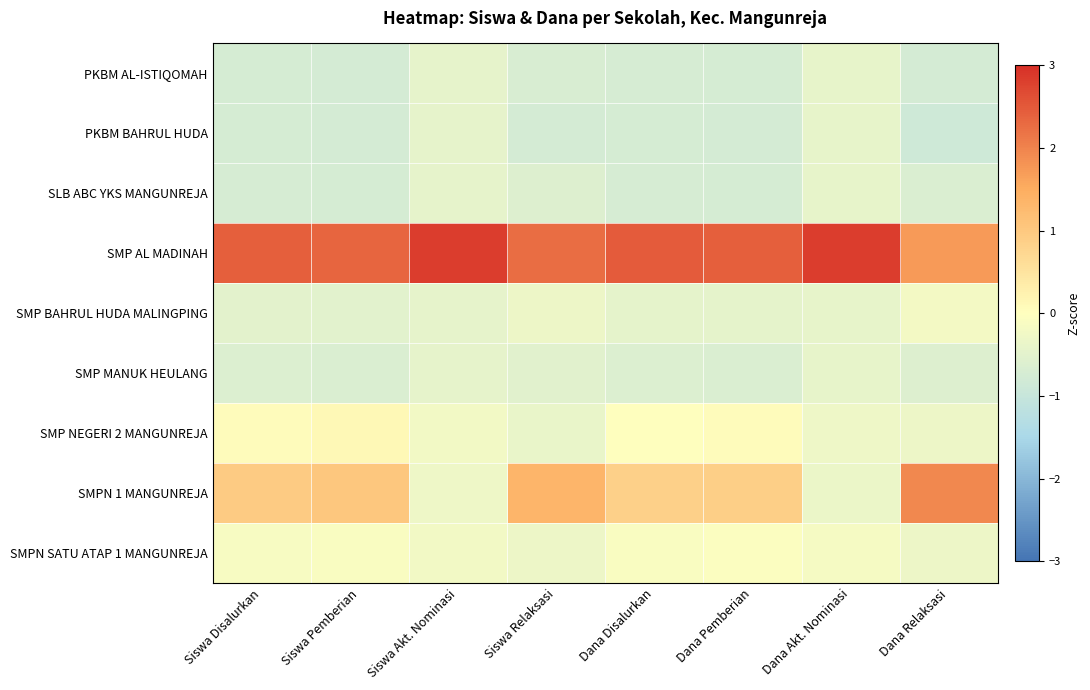

Reading left to right, transcribe all the data shown in this chart.

PKBM AL-ISTIQOMAH: Siswa Disalurkan=-0.7	Siswa Pemberian=-0.8	Siswa Akt. Nominasi=-0.4	Siswa Relaksasi=-0.7	Dana Disalurkan=-0.7	Dana Pemberian=-0.7	Dana Akt. Nominasi=-0.4	Dana Relaksasi=-0.8
PKBM BAHRUL HUDA: Siswa Disalurkan=-0.7	Siswa Pemberian=-0.8	Siswa Akt. Nominasi=-0.4	Siswa Relaksasi=-0.8	Dana Disalurkan=-0.7	Dana Pemberian=-0.8	Dana Akt. Nominasi=-0.4	Dana Relaksasi=-0.9
SLB ABC YKS MANGUNREJA: Siswa Disalurkan=-0.7	Siswa Pemberian=-0.7	Siswa Akt. Nominasi=-0.4	Siswa Relaksasi=-0.6	Dana Disalurkan=-0.7	Dana Pemberian=-0.7	Dana Akt. Nominasi=-0.4	Dana Relaksasi=-0.6
SMP AL MADINAH: Siswa Disalurkan=2.4	Siswa Pemberian=2.4	Siswa Akt. Nominasi=2.8	Siswa Relaksasi=2.3	Dana Disalurkan=2.5	Dana Pemberian=2.4	Dana Akt. Nominasi=2.8	Dana Relaksasi=1.7
SMP BAHRUL HUDA MALINGPING: Siswa Disalurkan=-0.5	Siswa Pemberian=-0.5	Siswa Akt. Nominasi=-0.4	Siswa Relaksasi=-0.3	Dana Disalurkan=-0.4	Dana Pemberian=-0.5	Dana Akt. Nominasi=-0.4	Dana Relaksasi=-0.2
SMP MANUK HEULANG: Siswa Disalurkan=-0.6	Siswa Pemberian=-0.6	Siswa Akt. Nominasi=-0.4	Siswa Relaksasi=-0.5	Dana Disalurkan=-0.6	Dana Pemberian=-0.6	Dana Akt. Nominasi=-0.4	Dana Relaksasi=-0.6
SMP NEGERI 2 MANGUNREJA: Siswa Disalurkan=0.0	Siswa Pemberian=0.1	Siswa Akt. Nominasi=-0.2	Siswa Relaksasi=-0.4	Dana Disalurkan=0.0	Dana Pemberian=0.1	Dana Akt. Nominasi=-0.3	Dana Relaksasi=-0.3
SMPN 1 MANGUNREJA: Siswa Disalurkan=1.0	Siswa Pemberian=1.0	Siswa Akt. Nominasi=-0.3	Siswa Relaksasi=1.3	Dana Disalurkan=0.8	Dana Pemberian=0.9	Dana Akt. Nominasi=-0.3	Dana Relaksasi=1.9
SMPN SATU ATAP 1 MANGUNREJA: Siswa Disalurkan=-0.1	Siswa Pemberian=-0.1	Siswa Akt. Nominasi=-0.2	Siswa Relaksasi=-0.3	Dana Disalurkan=-0.1	Dana Pemberian=-0.1	Dana Akt. Nominasi=-0.2	Dana Relaksasi=-0.3